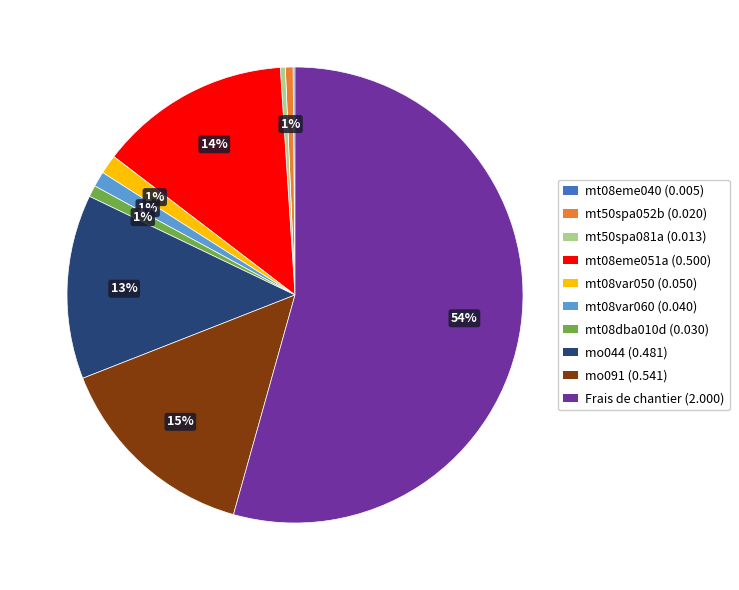

Which category has the biggest portion of the pie?

Frais de chantier